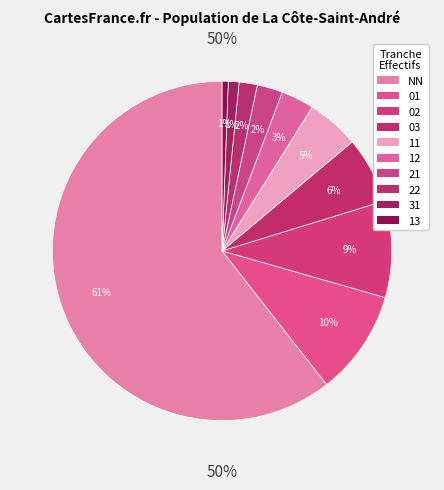

What is the largest slice in the pie chart?

NN